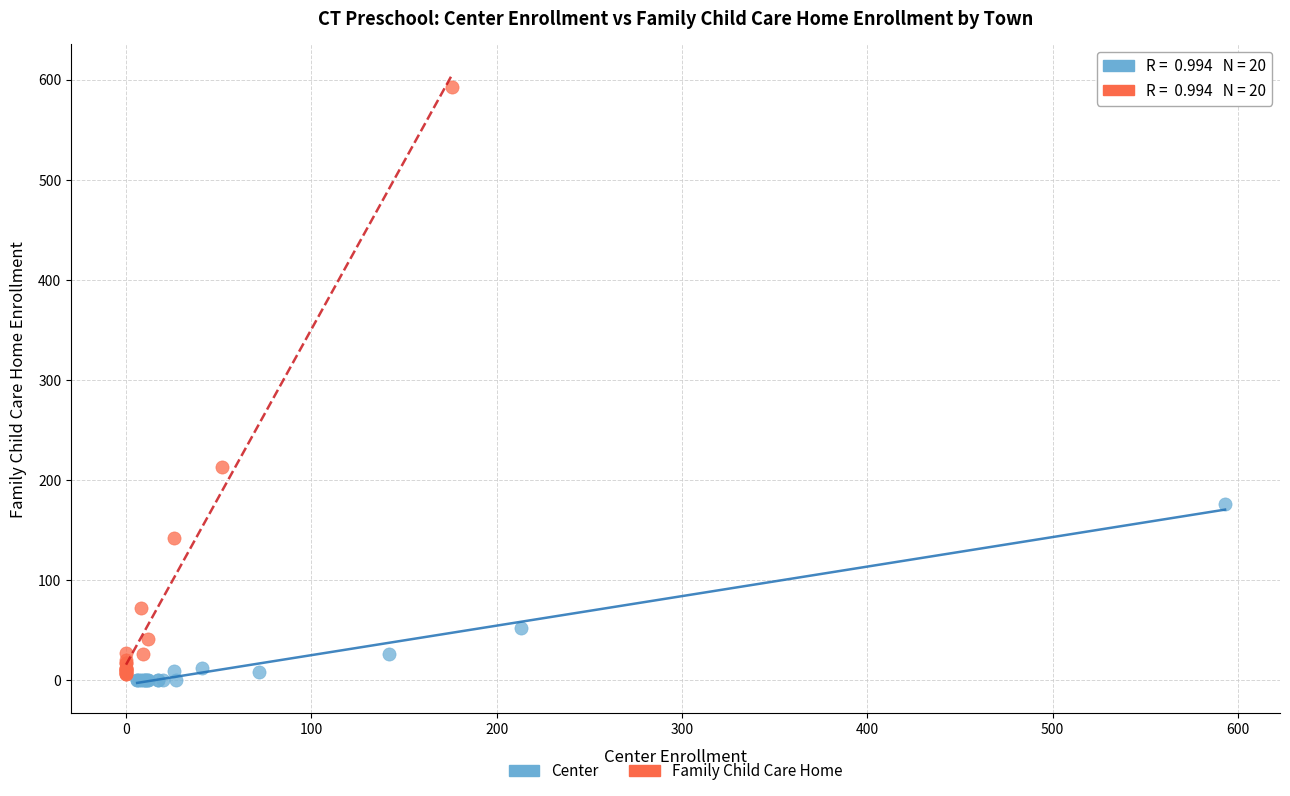

Which series contains the lowest Y value?

Center